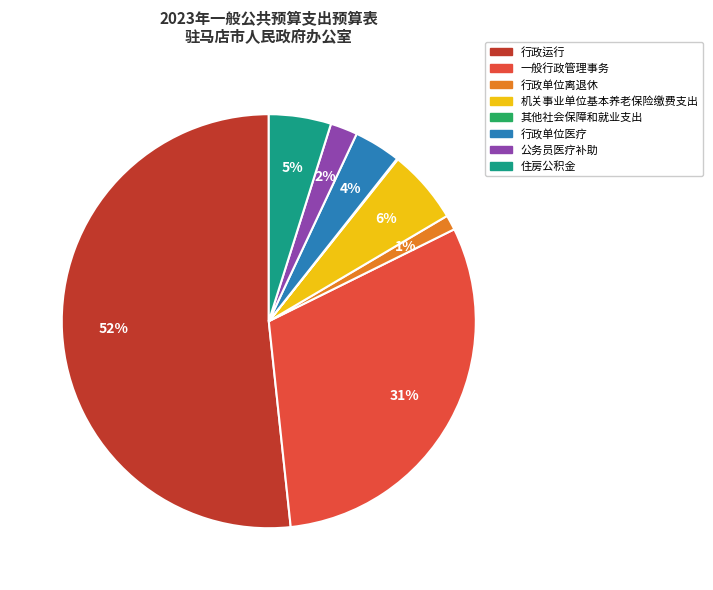

Which slice is the largest?

行政运行